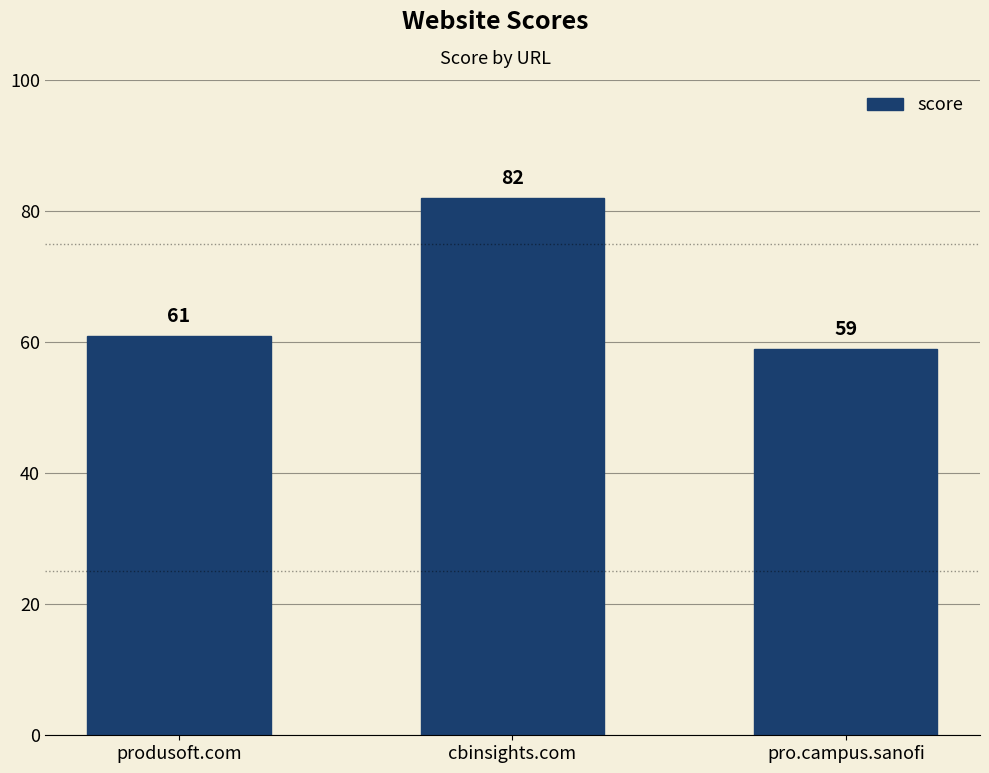

What is the greatest value displayed?

82